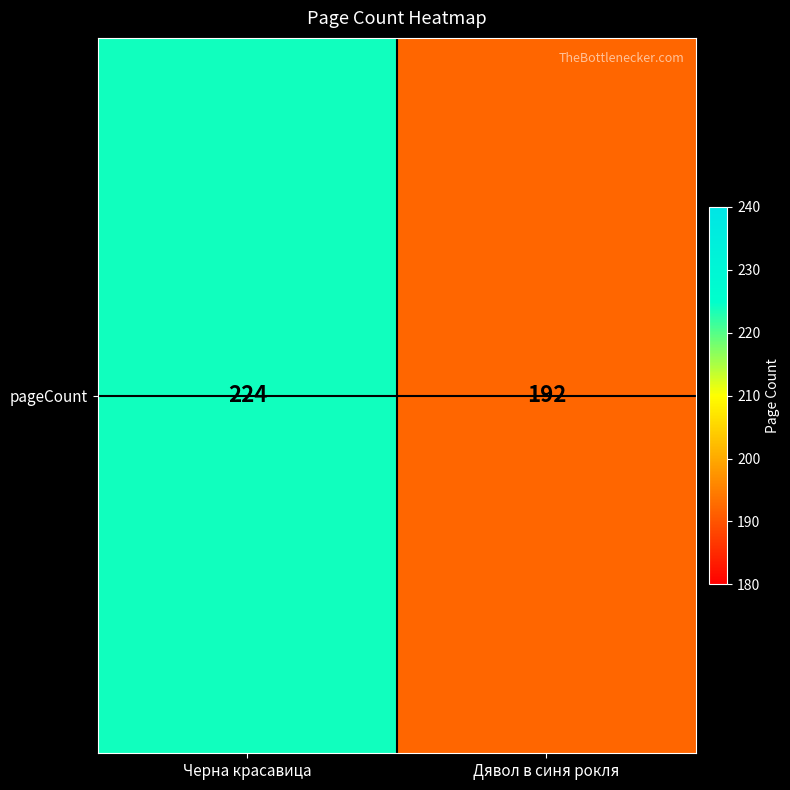

What is the change in value from Черна красавица to Дявол в синя рокля?

-32